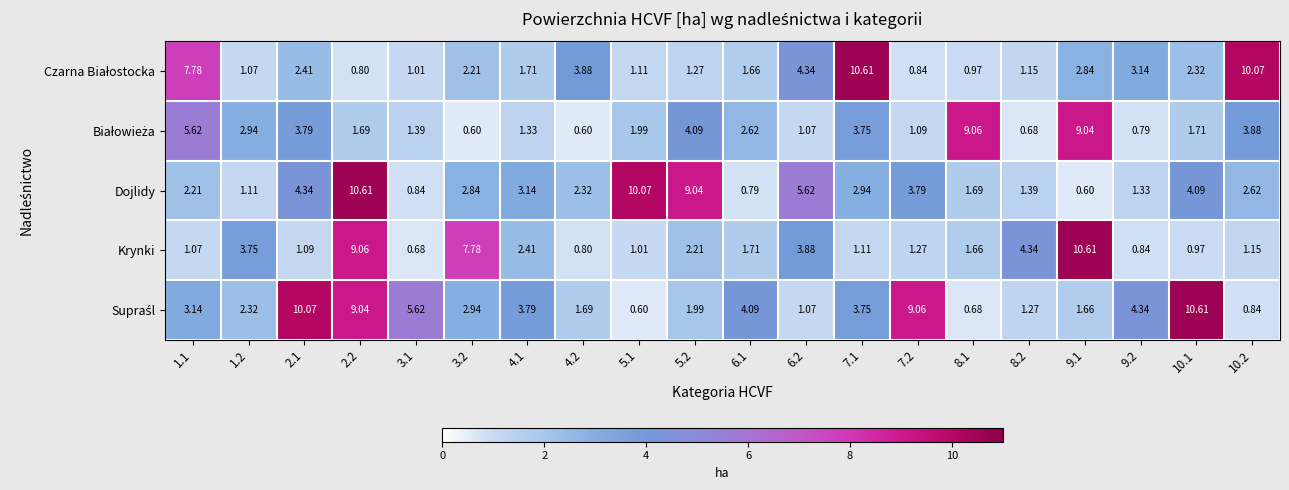

How many values in the Dojlidy series exceed 2?

13